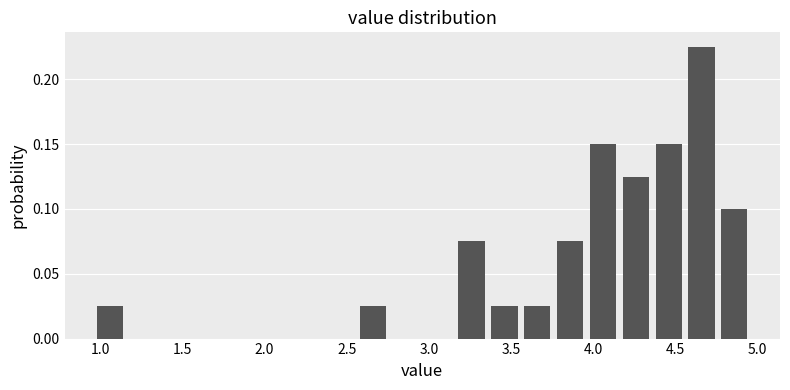

Reading left to right, transcribe this chart: for each bar, give the range it covers on the x-axis and its height. Neither the bar edges nor the heights are printed on the chart, so give them approximately, as read against the axes.

0.96 to 1.16: 0.025
1.16 to 1.36: 0
1.36 to 1.56: 0
1.56 to 1.76: 0
1.76 to 1.96: 0
1.96 to 2.16: 0
2.16 to 2.36: 0
2.36 to 2.56: 0
2.56 to 2.76: 0.025
2.76 to 2.96: 0
2.96 to 3.16: 0
3.16 to 3.36: 0.075
3.36 to 3.56: 0.025
3.56 to 3.76: 0.025
3.76 to 3.96: 0.075
3.96 to 4.16: 0.150
4.16 to 4.36: 0.125
4.36 to 4.56: 0.150
4.56 to 4.76: 0.225
4.76 to 4.96: 0.100